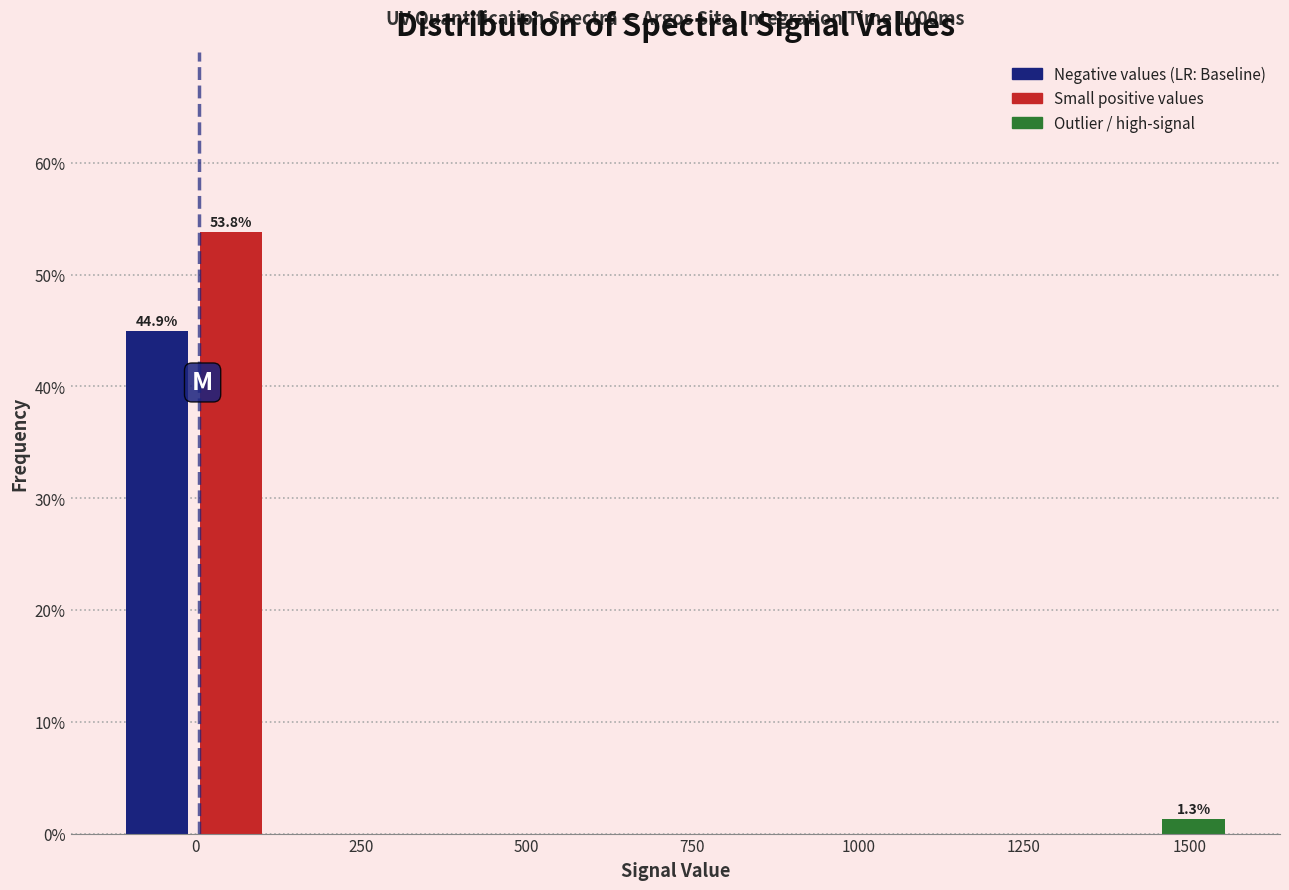

Around what value on the x-axis is the tallest bar? Give the approximate position of its centre, as read against the axis.

50